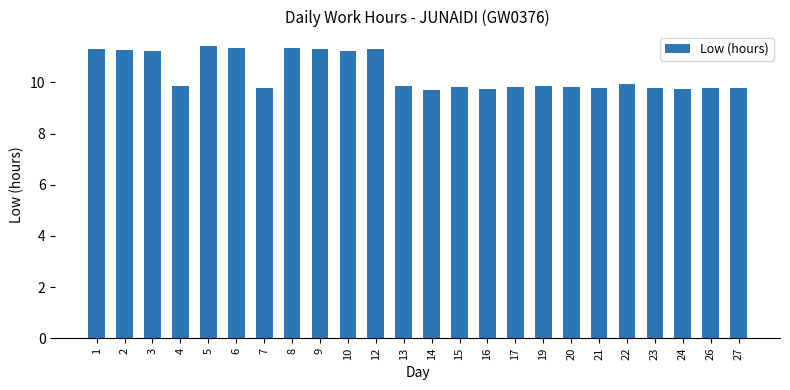

The value at 2 is 7.9. True or false?

False